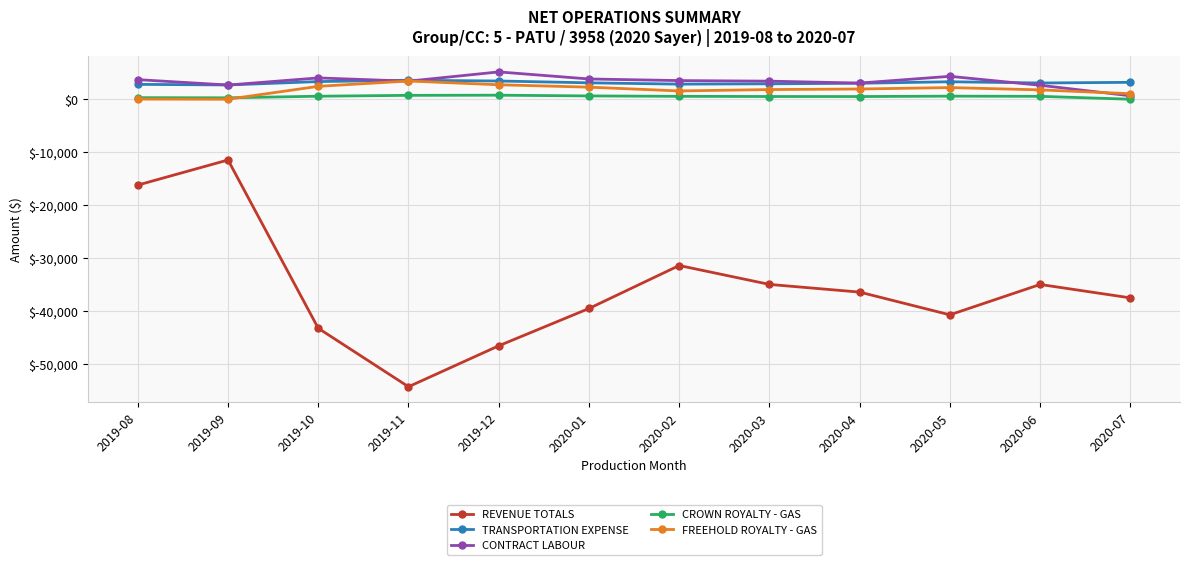

True or false: CROWN ROYALTY - GAS has more than 0 points higher than both neighbors.

True